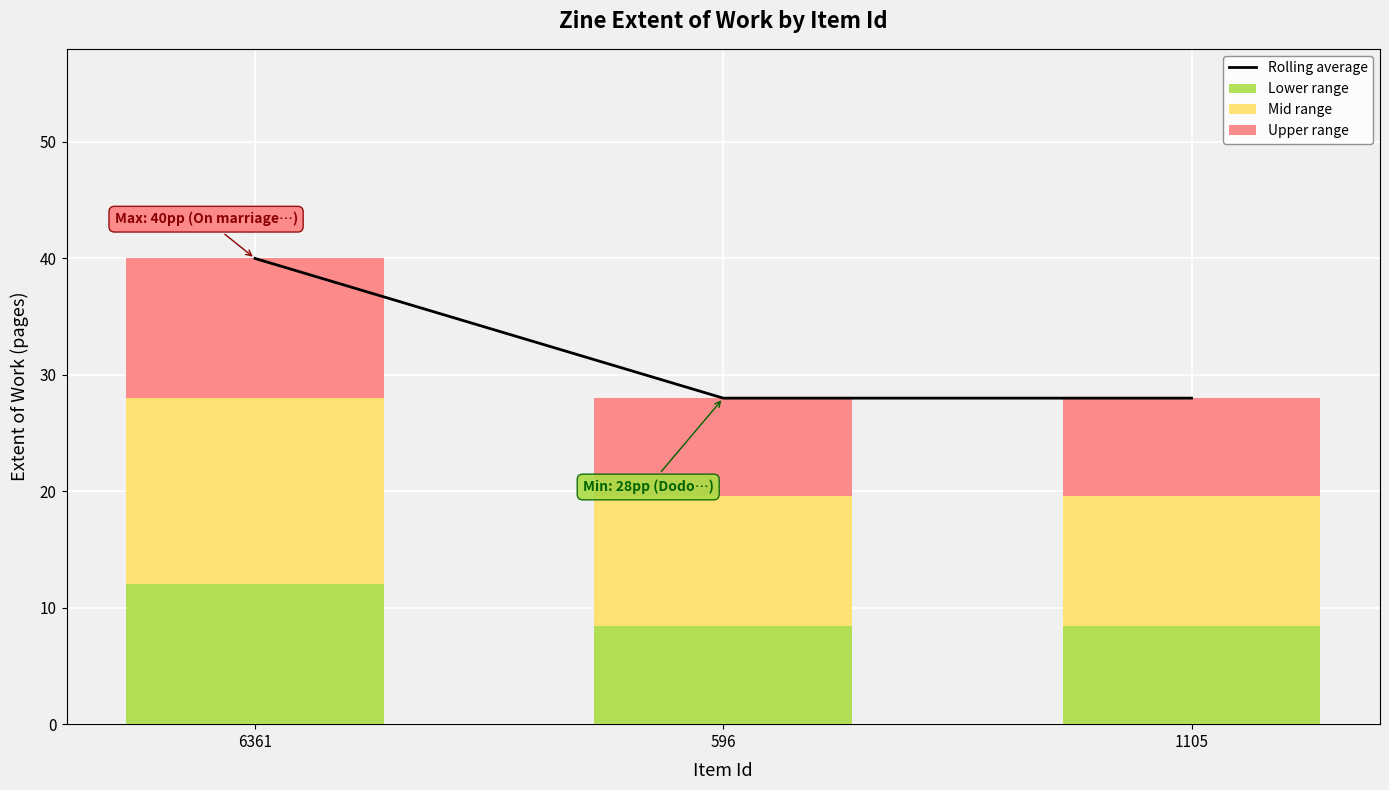

How many series are shown in this chart?

4